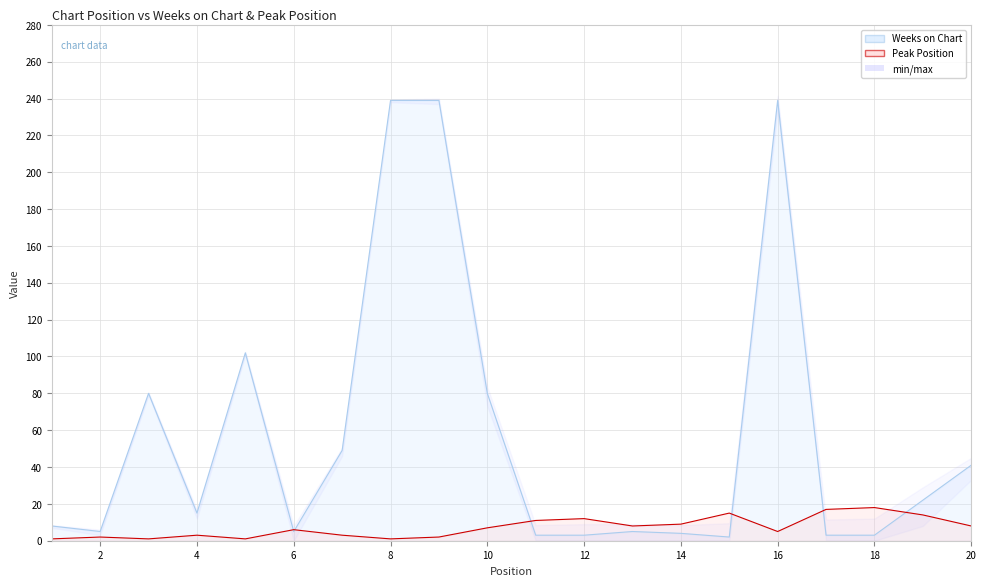

What is the total value across all series at 1?

9